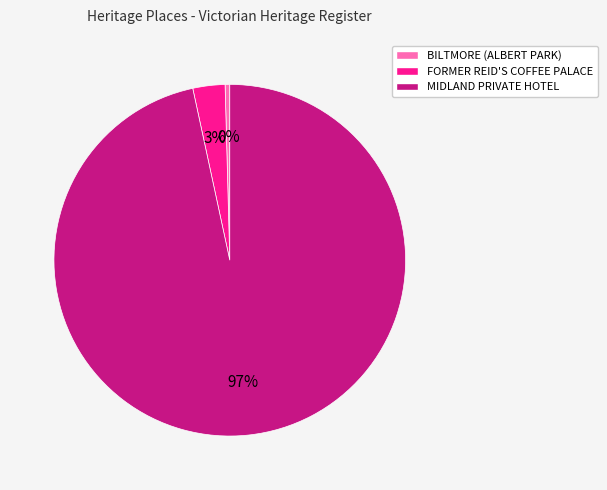

Is FORMER REID'S COFFEE PALACE the majority of the pie?

No